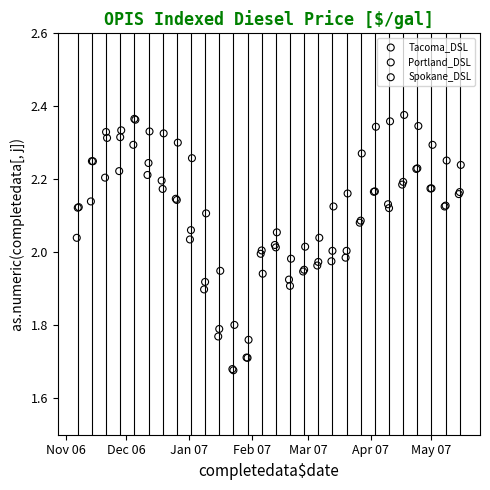

Which series reaches the maximum Y coordinate?

Spokane_DSL